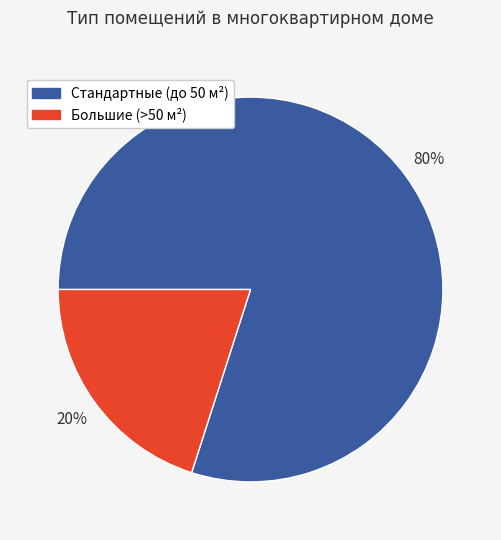

The Большие (>50 м²) slice represents 10% of the pie. True or false?

False